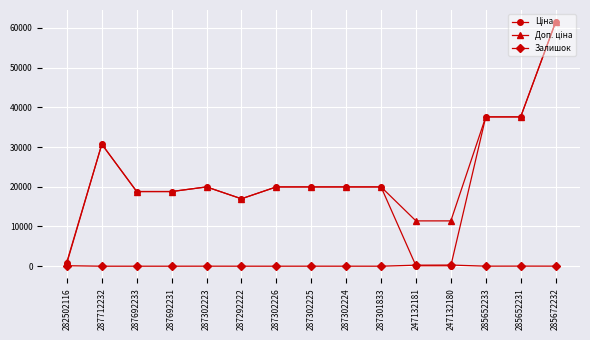

True or false: Залишок has more than 0 points higher than both neighbors.

True